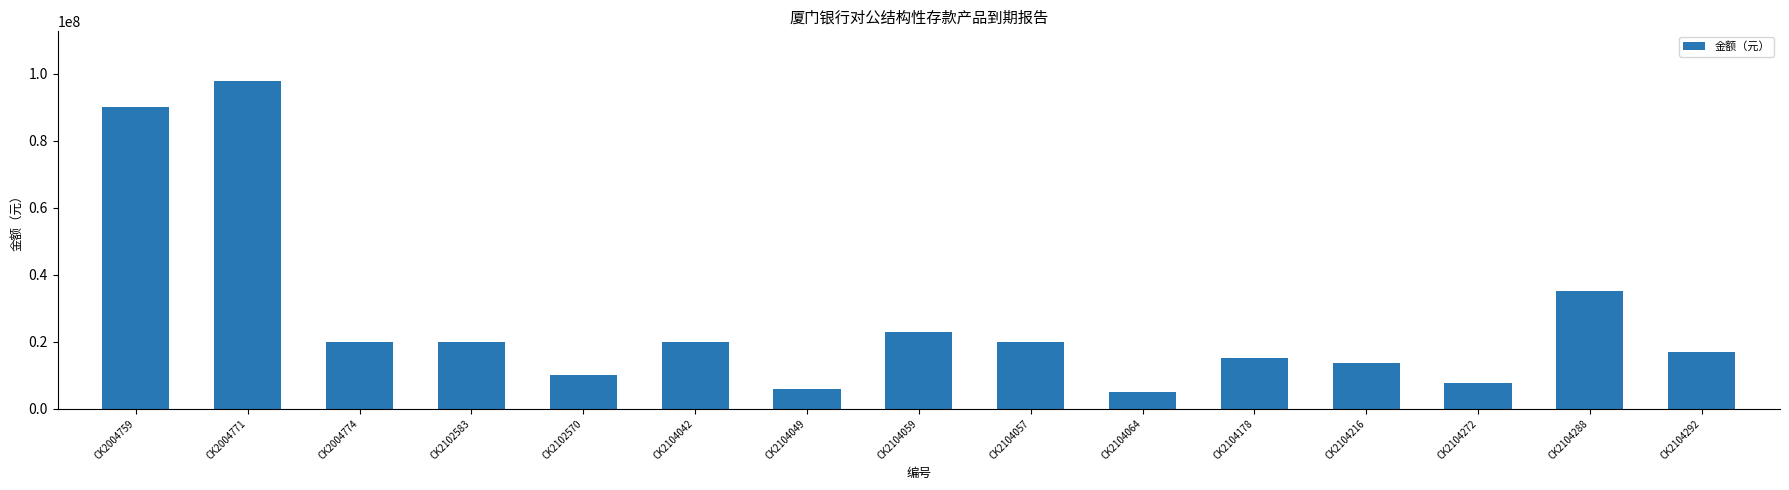

At which category does the chart reach its minimum across all series?

CK2104064